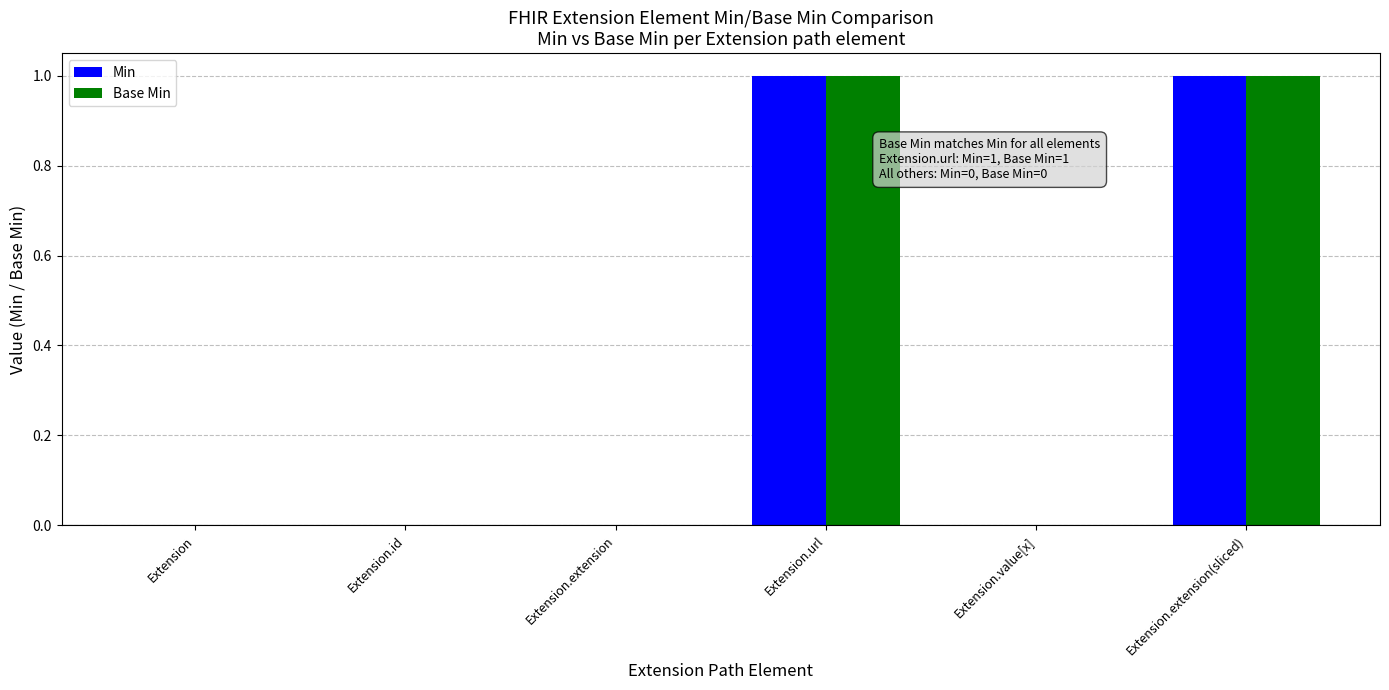

Is the value of Base Min at Extension.extension(sliced) greater than the value of Min at Extension.id?

Yes